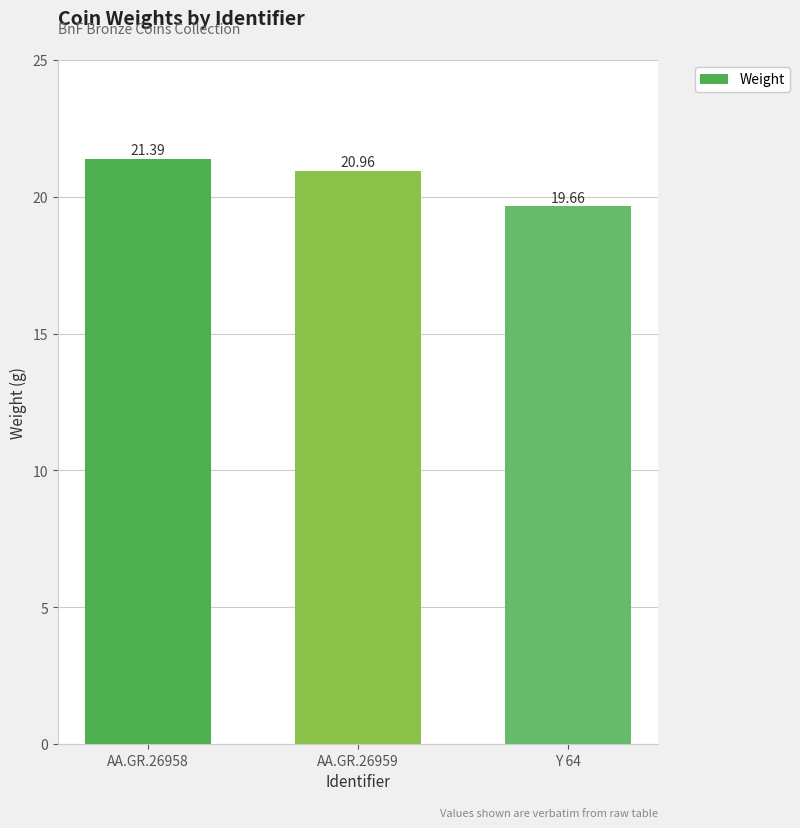

What is the average value?

20.7